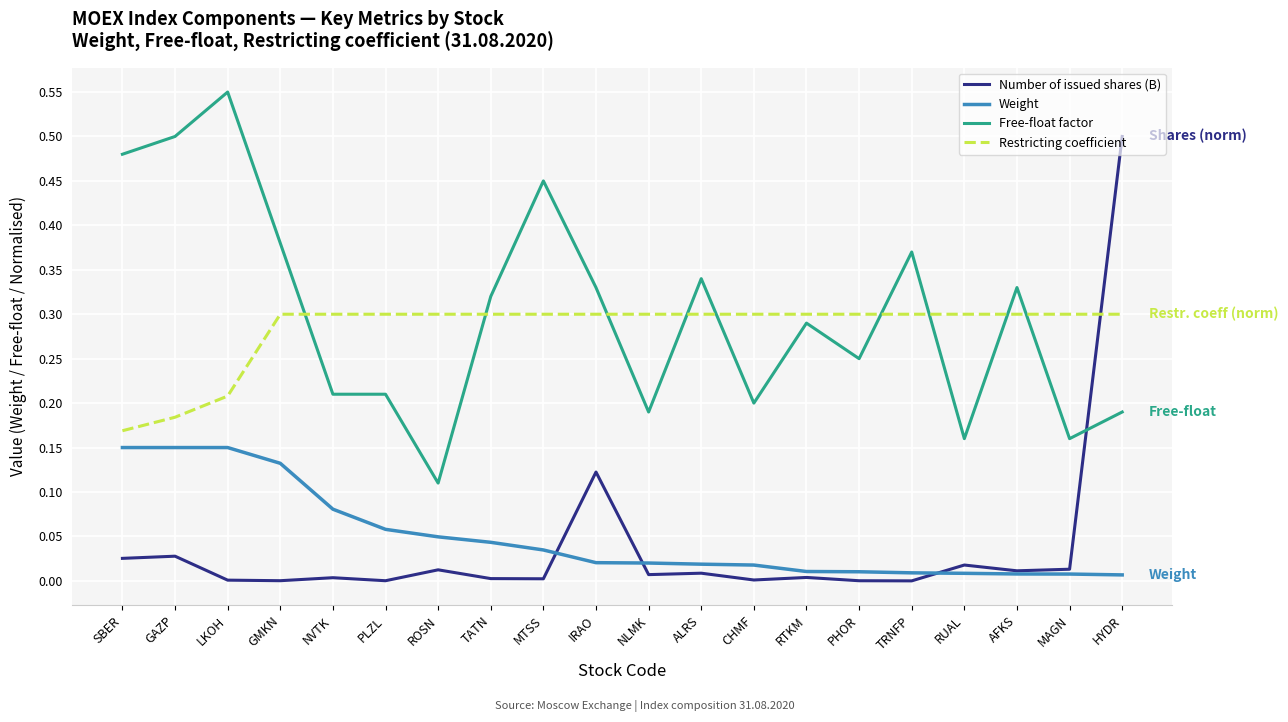

Between GAZP and MAGN, which series saw the biggest shift?

Free-float factor